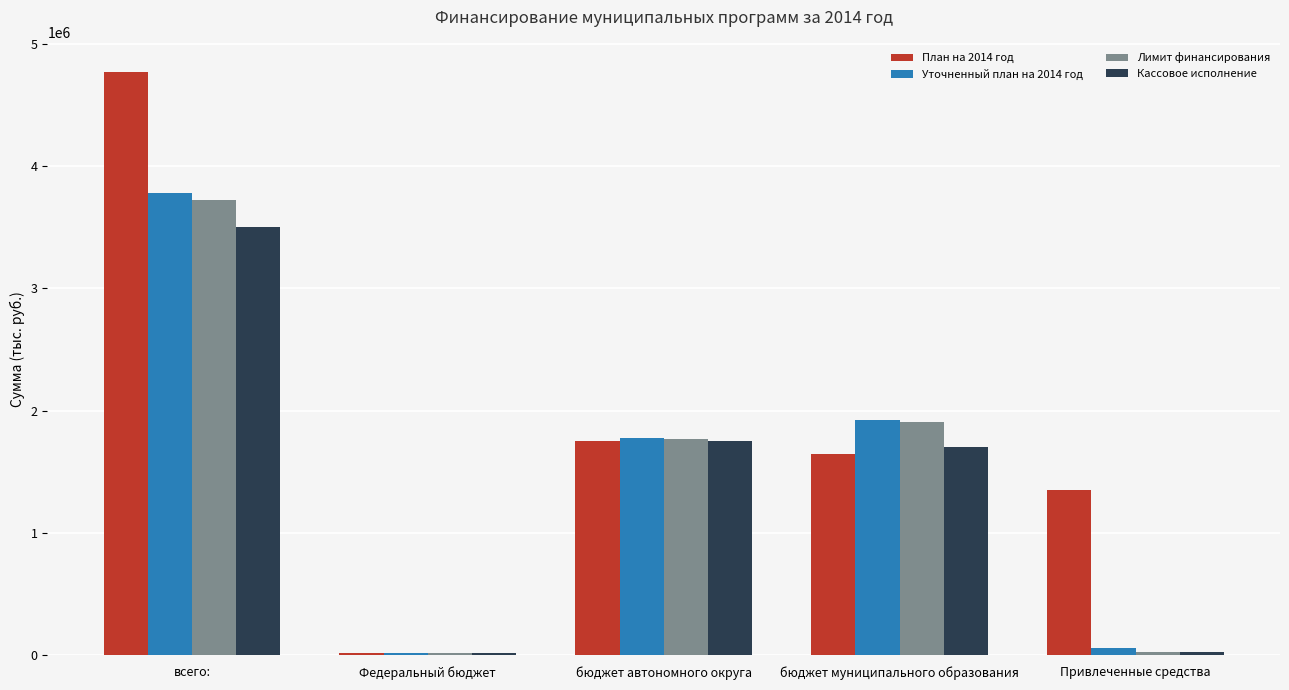

What is the value of the Уточненный план на 2014 год bar at the 3rd from the left?

1780795.4